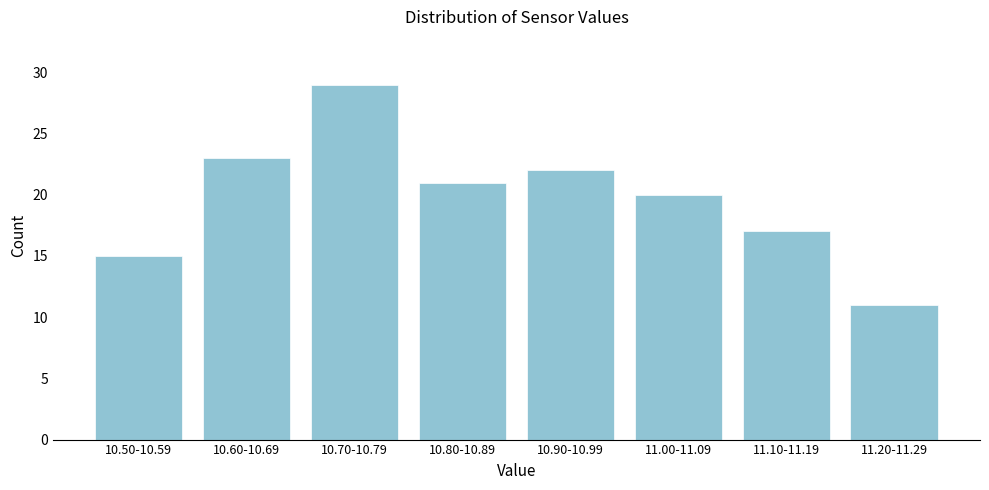

Reading right to left, transcribe all the data shown in this chart.

11	17	20	22	21	29	23	15